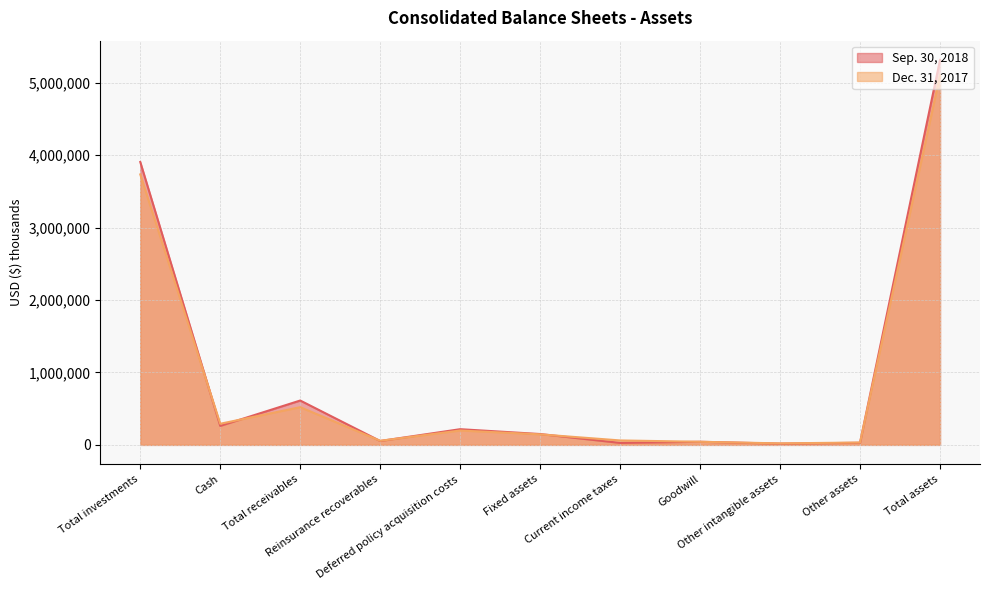

After their last crossing, which series has the higher values: Sep. 30, 2018 or Dec. 31, 2017?

Sep. 30, 2018